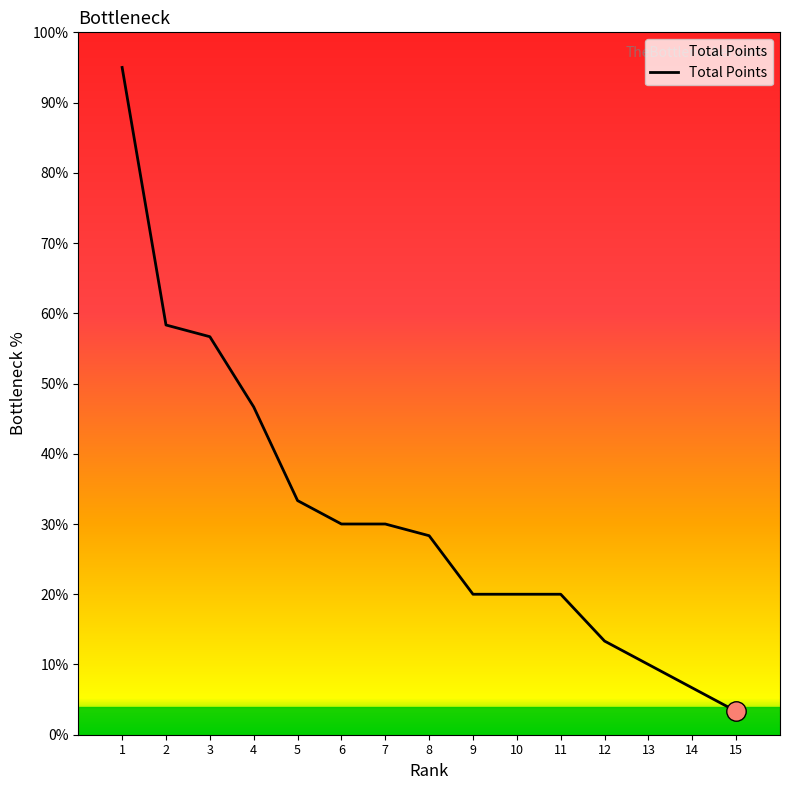

Between 10 and 15, which is larger?

10